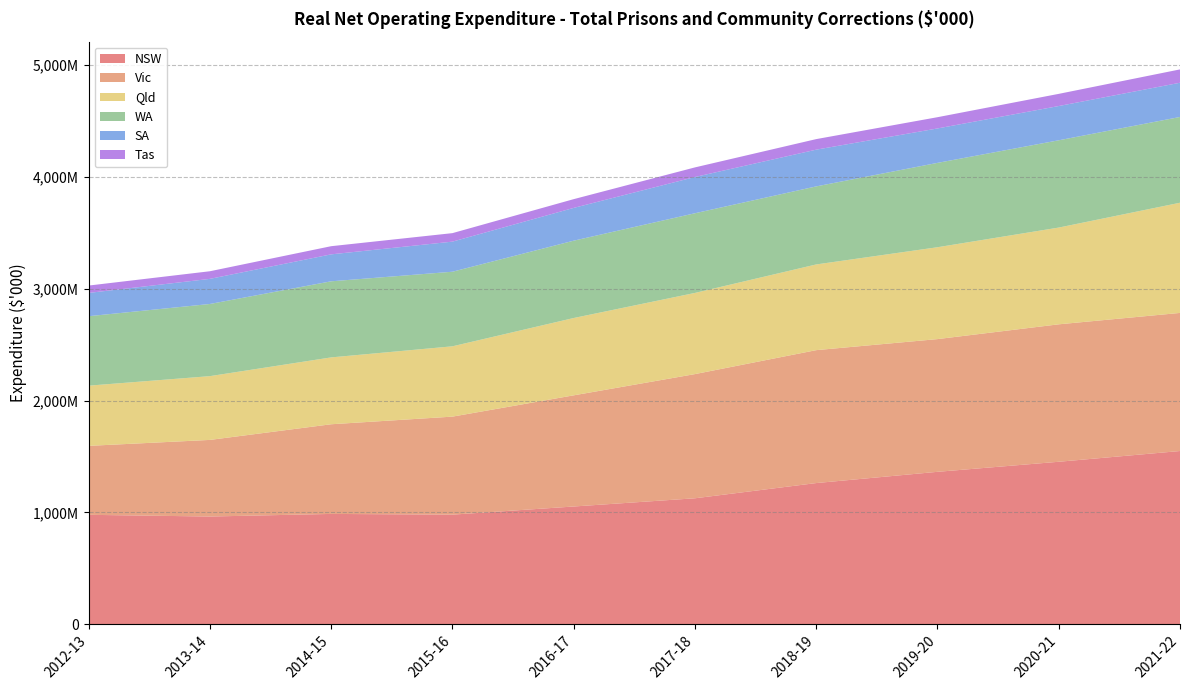

Reading right to left, transcribe all the data shown in this chart.

NSW: 2021-22=1548513	2020-21=1452336	2019-20=1362378	2018-19=1261836	2017-18=1125711	2016-17=1052158	2015-16=979316	2014-15=985820	2013-14=962466	2012-13=977817
Vic: 2021-22=1235123	2020-21=1229356	2019-20=1187104	2018-19=1188835	2017-18=1110663	2016-17=994261	2015-16=876686	2014-15=802005	2013-14=685321	2012-13=616714
Qld: 2021-22=985519	2020-21=865272	2019-20=821663	2018-19=766531	2017-18=726054	2016-17=691612	2015-16=628935	2014-15=597970	2013-14=570312	2012-13=538445
WA: 2021-22=767214	2020-21=780801	2019-20=754564	2018-19=698168	2017-18=712738	2016-17=691815	2015-16=667147	2014-15=680623	2013-14=645594	2012-13=621363
SA: 2021-22=306066	2020-21=306346	2019-20=307910	2018-19=328524	2017-18=324172	2016-17=293108	2015-16=269140	2014-15=241055	2013-14=224493	2012-13=208138
Tas: 2021-22=119314	2020-21=108863	2019-20=100621	2018-19=94370	2017-18=85884	2016-17=78281	2015-16=76008	2014-15=72980	2013-14=68190	2012-13=65864